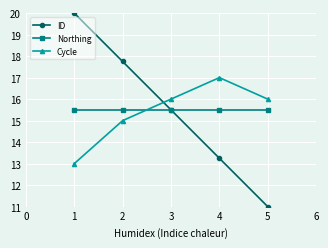

Rank the series by their maximum value, from lowest to highest.

Northing, Cycle, ID